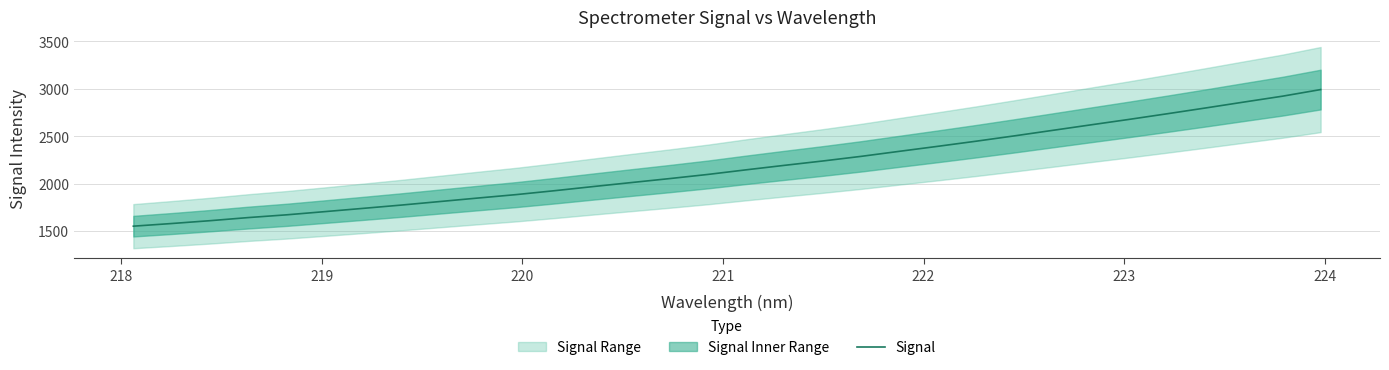

Reading left to right, extract all data points from this chart.

1550.7	1578.6	1608.5	1641.4	1670.4	1704.1	1738.6	1773.4	1810.5	1847.6	1883.8	1925.0	1968.3	2010.6	2052.5	2096.3	2145.1	2192.2	2238.1	2286.8	2340.0	2392.5	2446.4	2502.6	2560.8	2618.8	2676.5	2736.1	2796.9	2859.1	2920.4	2990.3